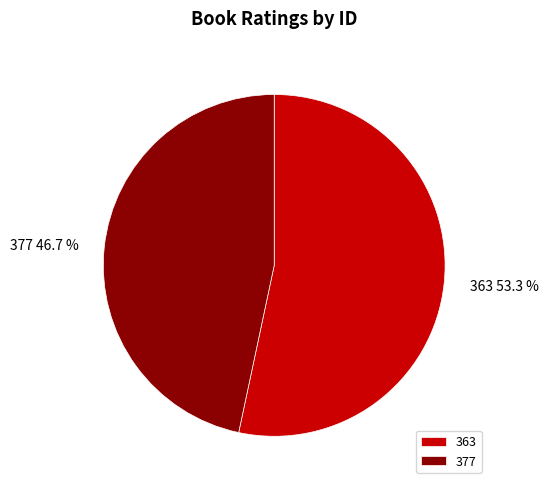

How many slices are in this pie chart?

2